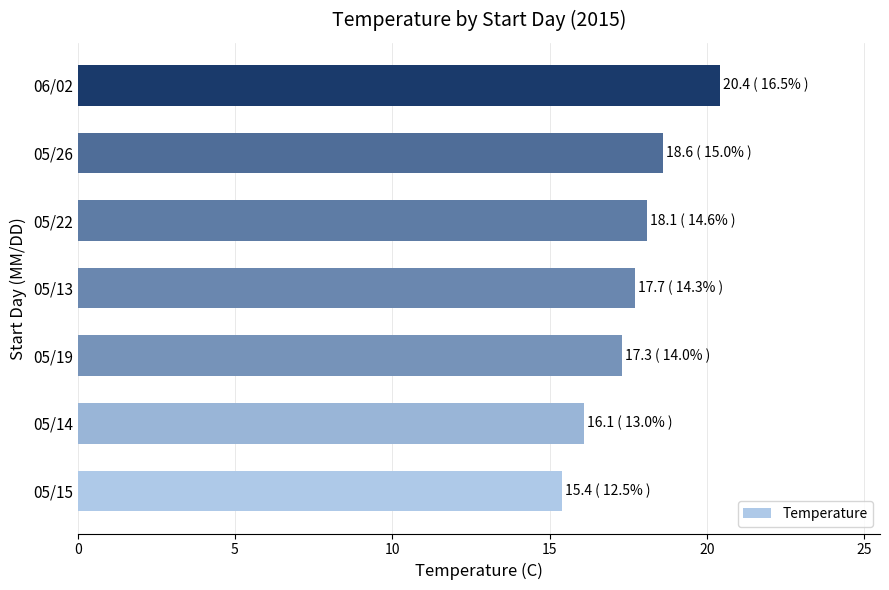

Reading bottom to top, transcribe all the data shown in this chart.

15.4	16.1	17.3	17.7	18.1	18.6	20.4